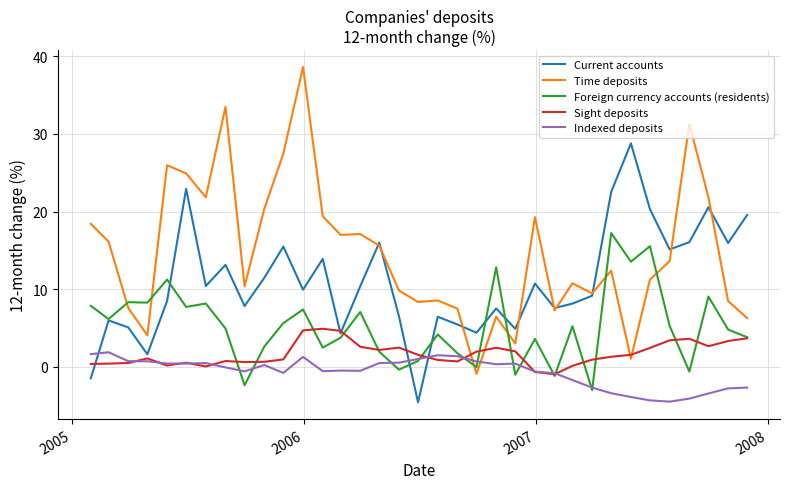

At how many categories does at least one series exceed 30?

3